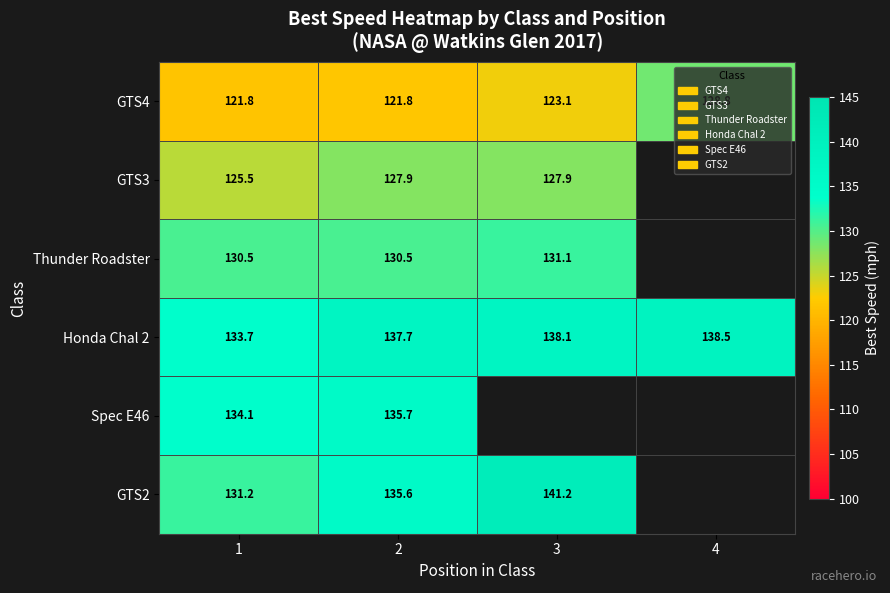

True or false: GTS3 has a value of 127.9 at 2.

True